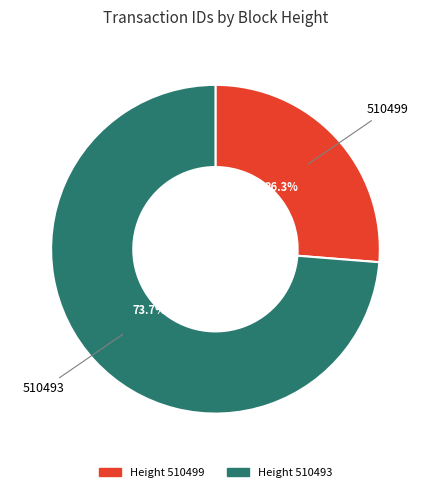

Does any single category account for the majority?

Yes